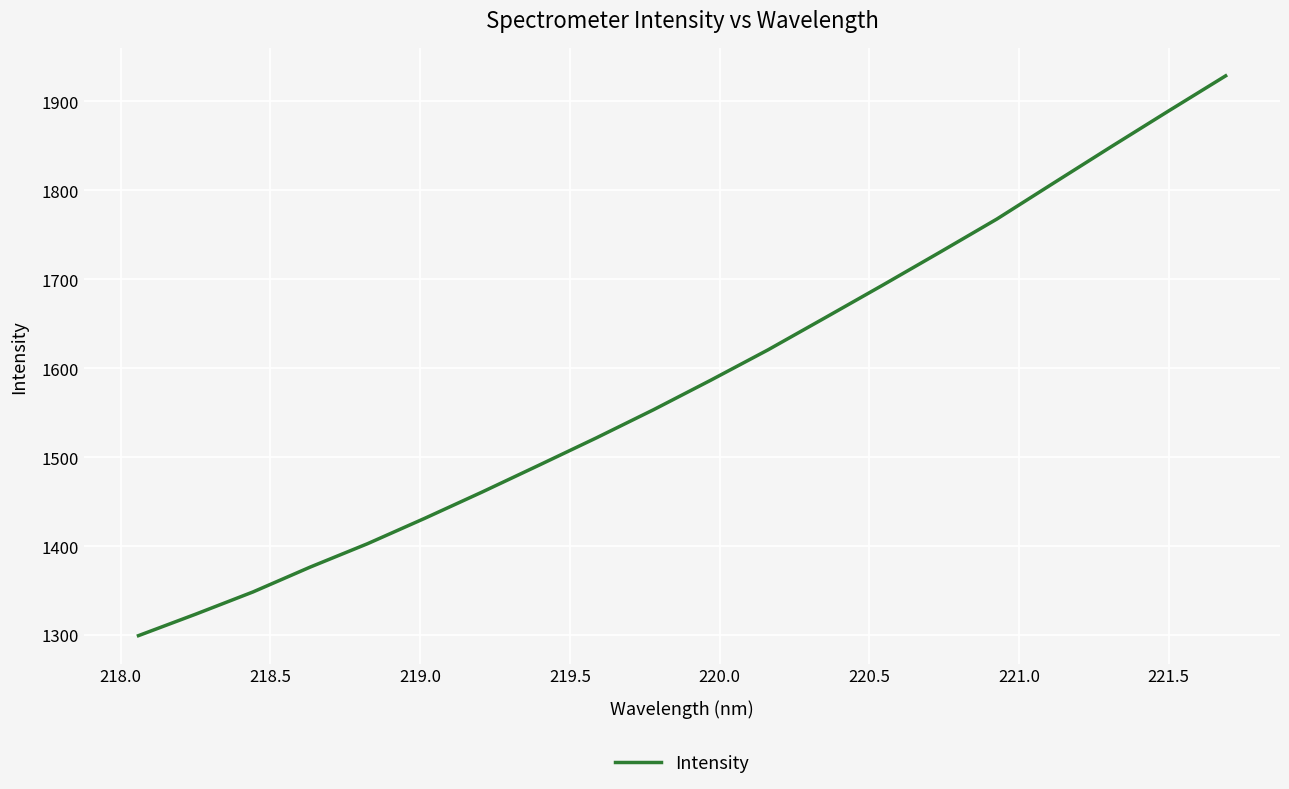

What is the difference between the maximum and minimum values?

629.4